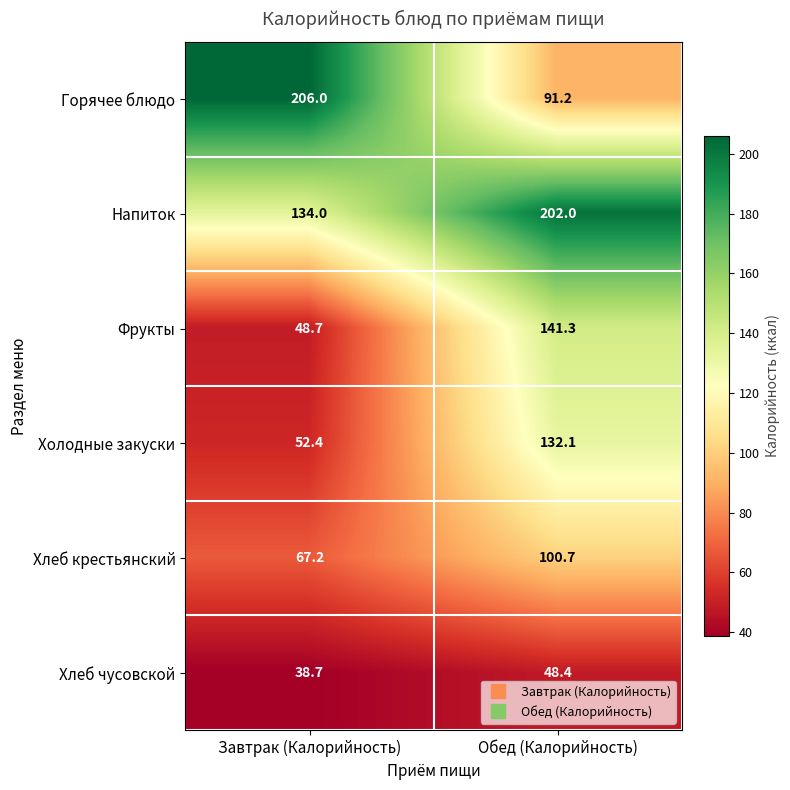

Count the number of categories in the chart.

2